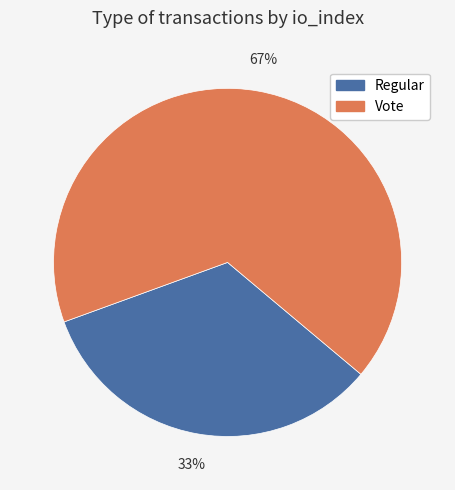

Is Vote the majority of the pie?

Yes